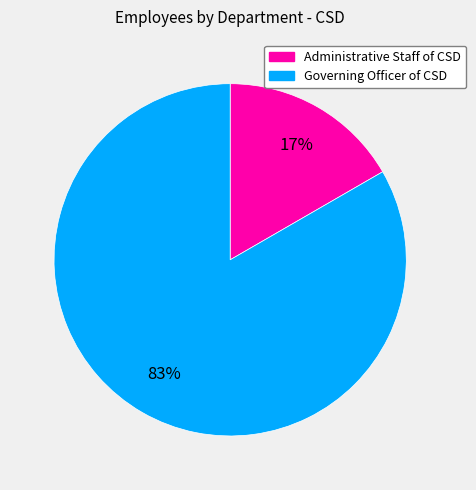

Which has a higher value, Administrative Staff of CSD or Governing Officer of CSD?

Governing Officer of CSD